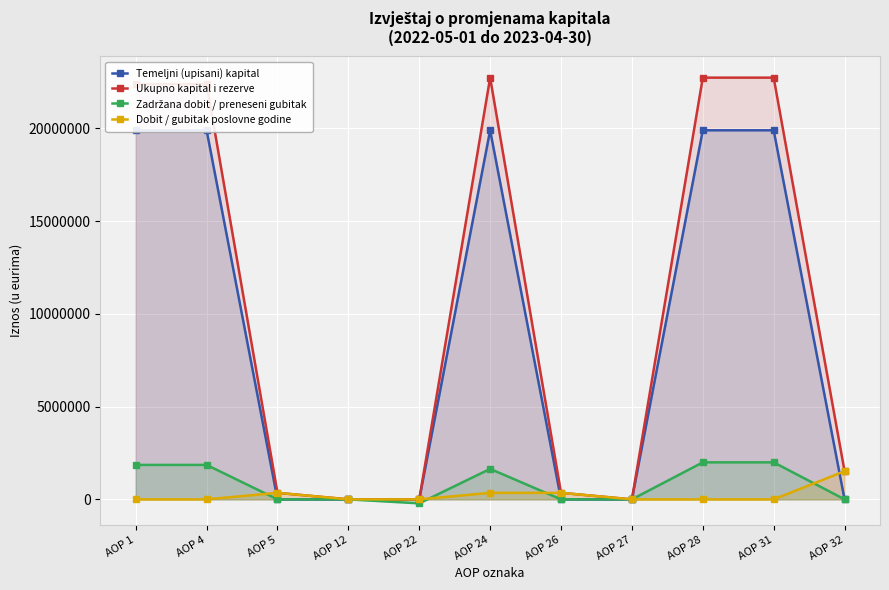

What is the total value across all series at AOP 26?

705318